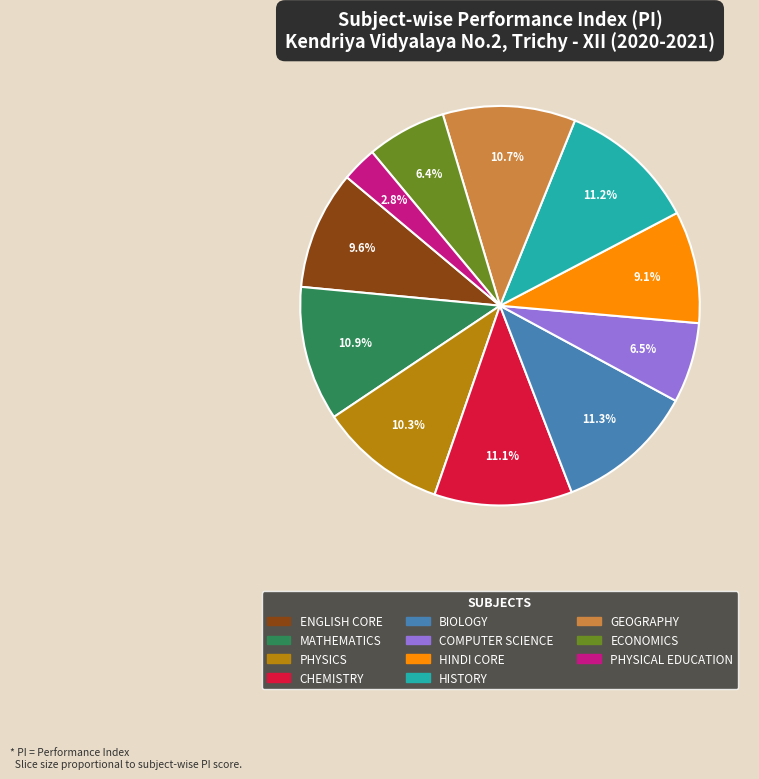

What is the smallest slice in the pie chart?

PHYSICAL EDUCATION